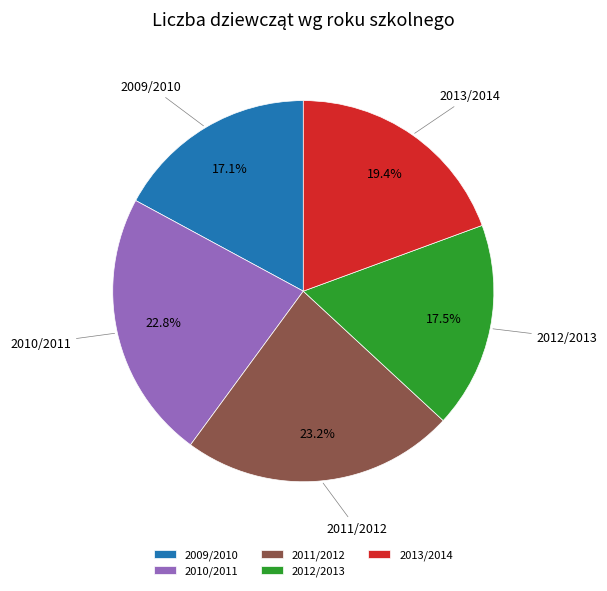

Which has a higher value, 2013/2014 or 2011/2012?

2011/2012